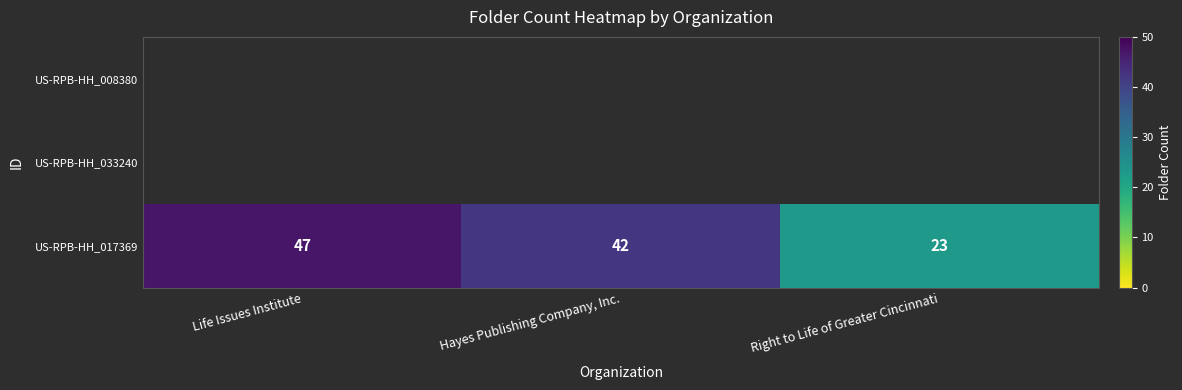

Which category has the lowest value across all series?

Right to Life of Greater Cincinnati